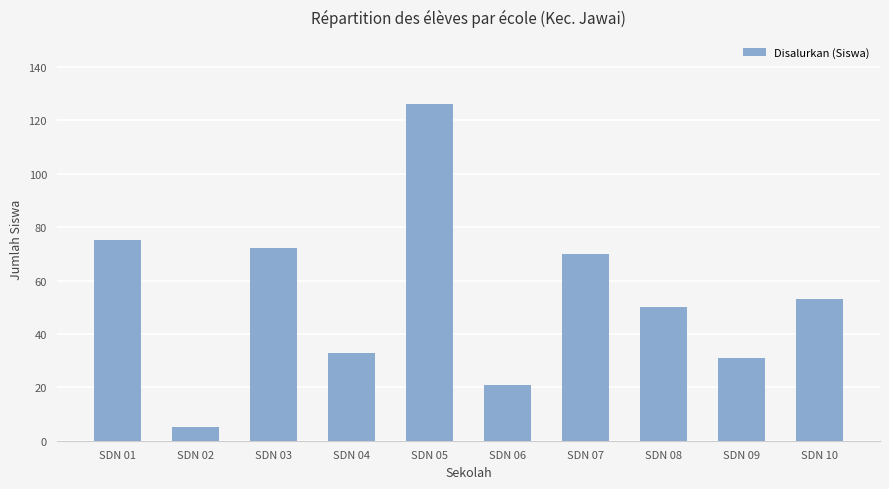

What is the sum of the values at SDN 04 and SDN 06?

54